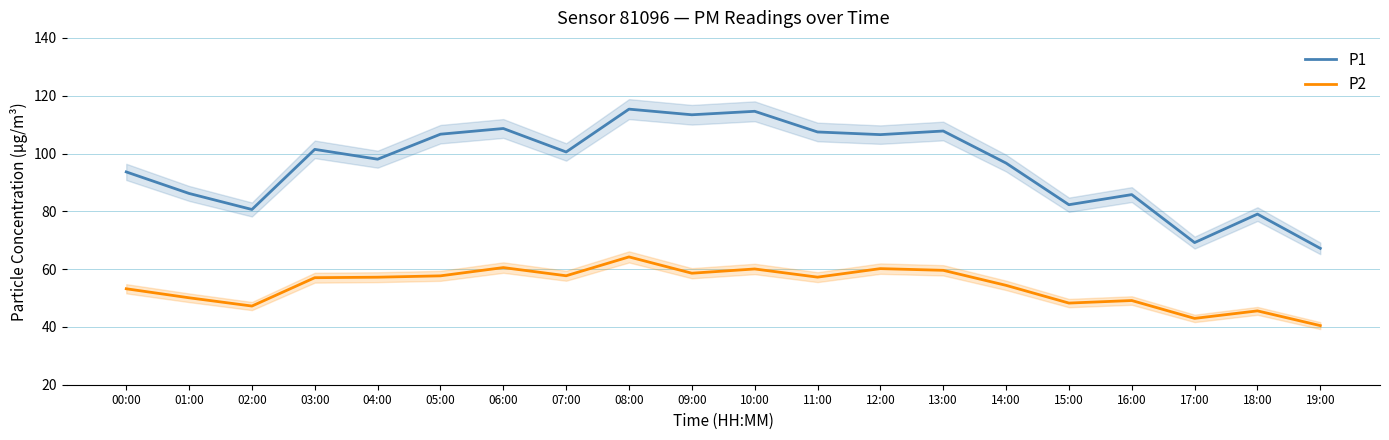

At which category does the chart reach its minimum across all series?

19:00